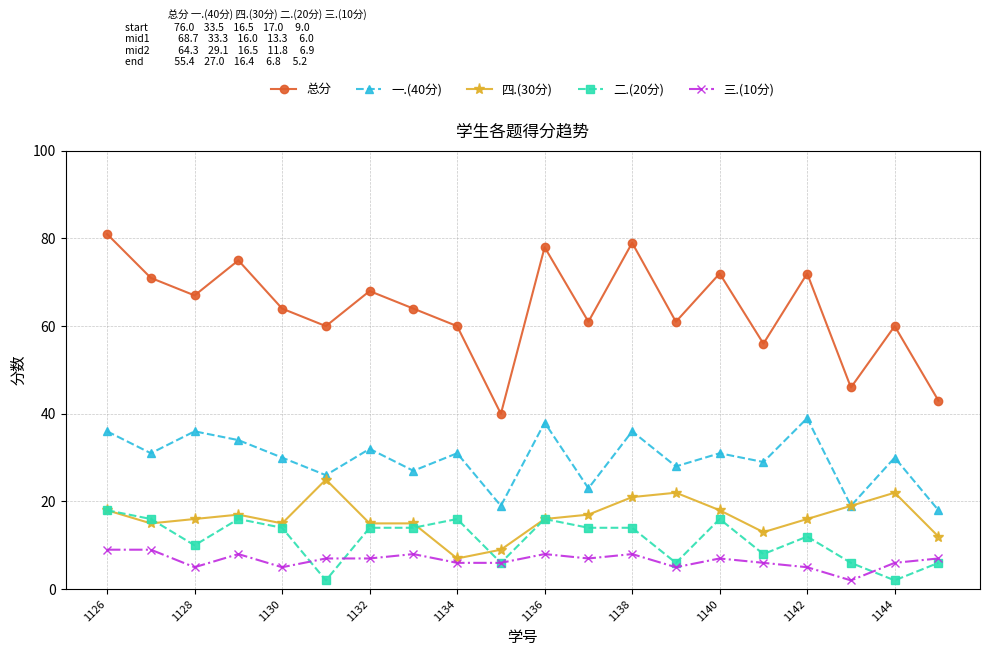

How many categories are shown in the chart?

20